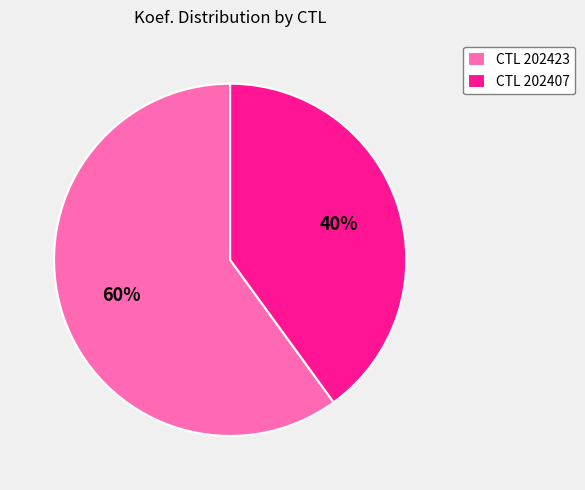

To the nearest percent, what portion does CTL 202423 represent?

60%